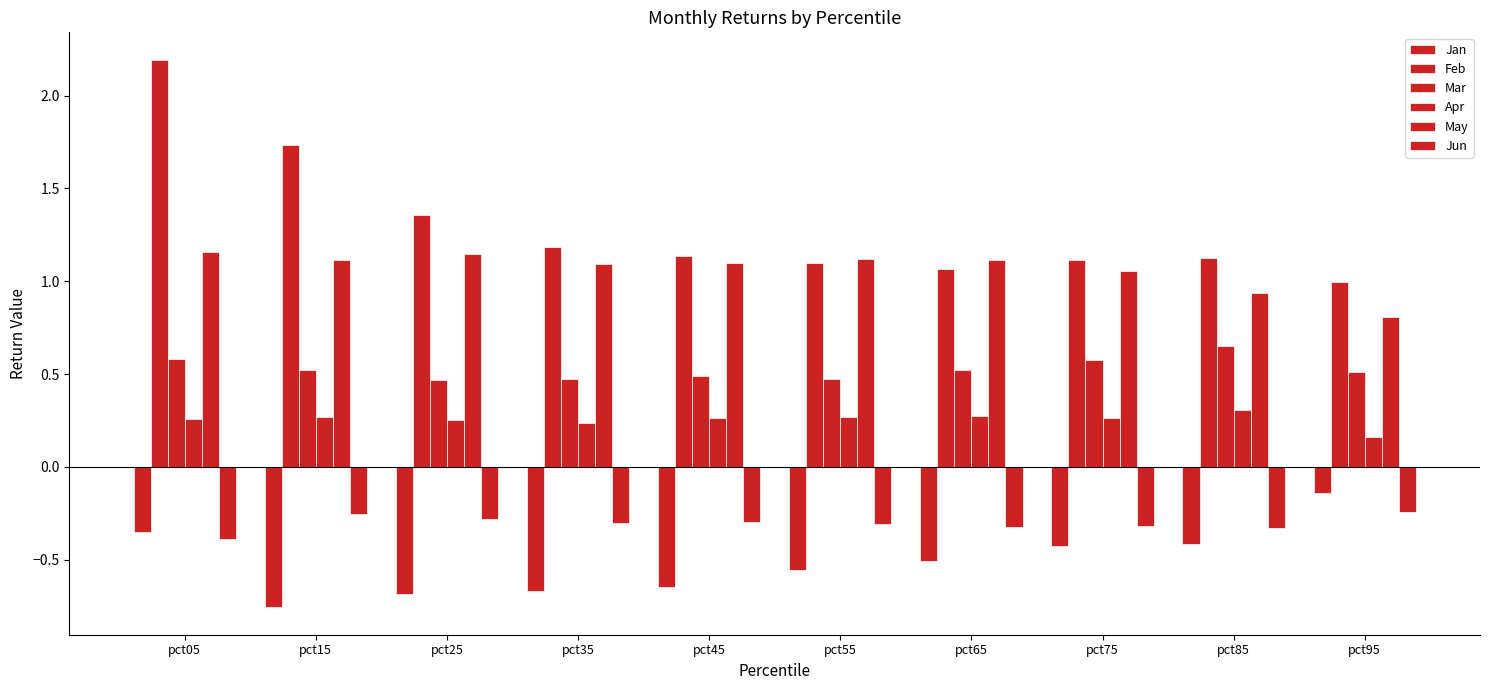

How many categories are shown in the chart?

10